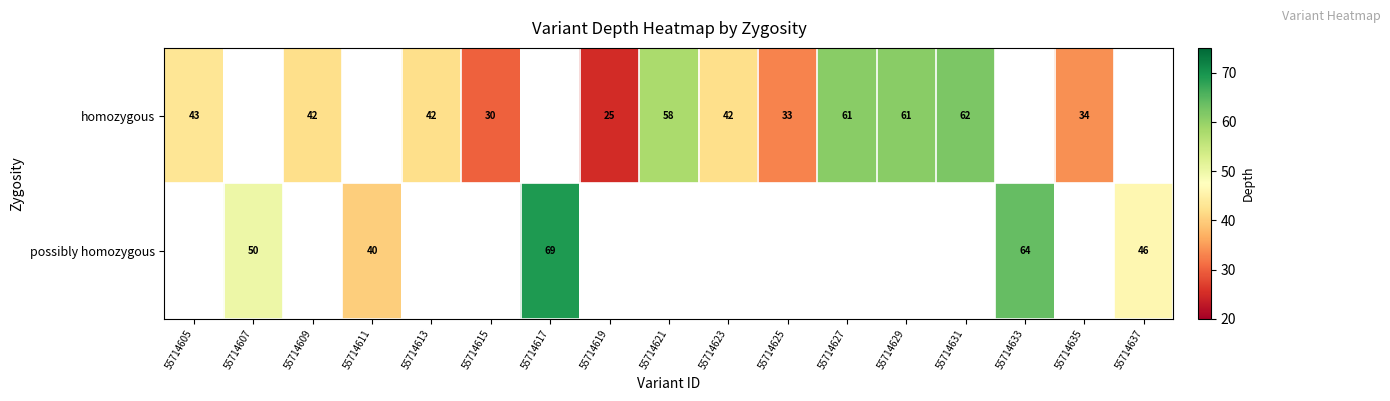

The value of homozygous at 55714635 is 34. True or false?

True